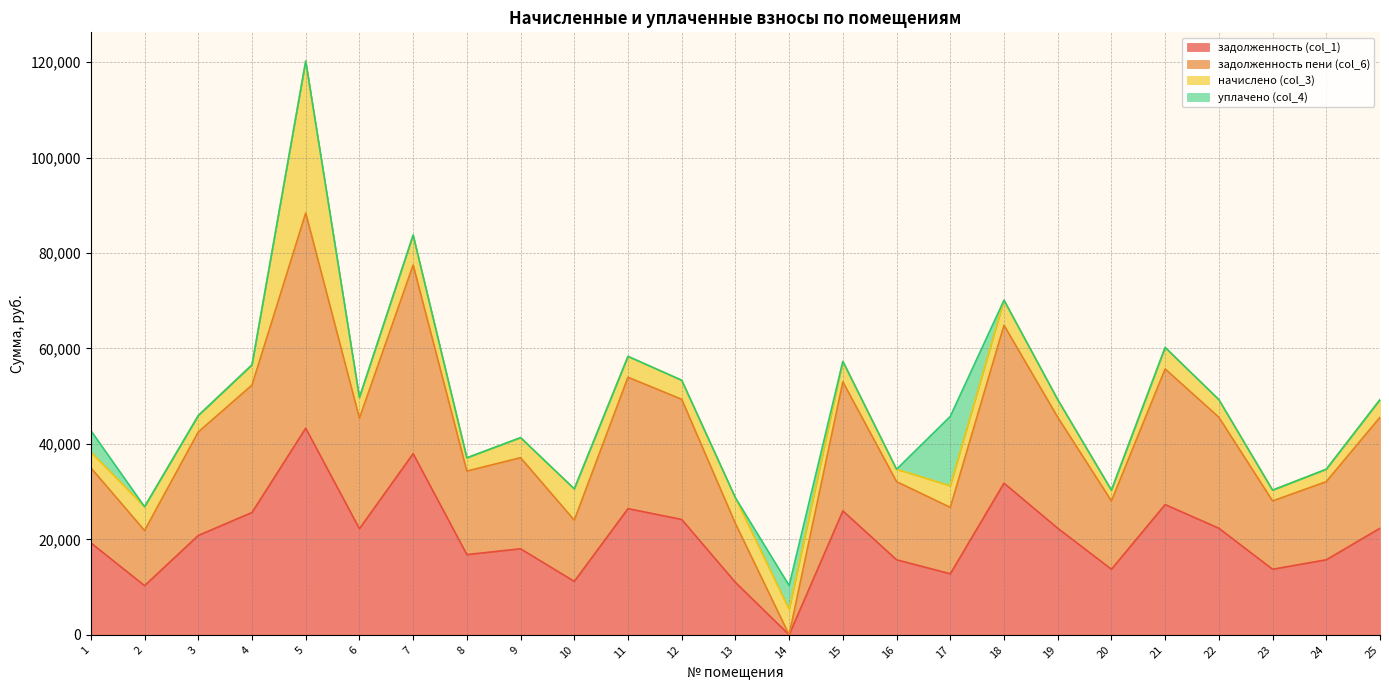

How many data points in задолженность пени (col_6) are less than 42506?

12